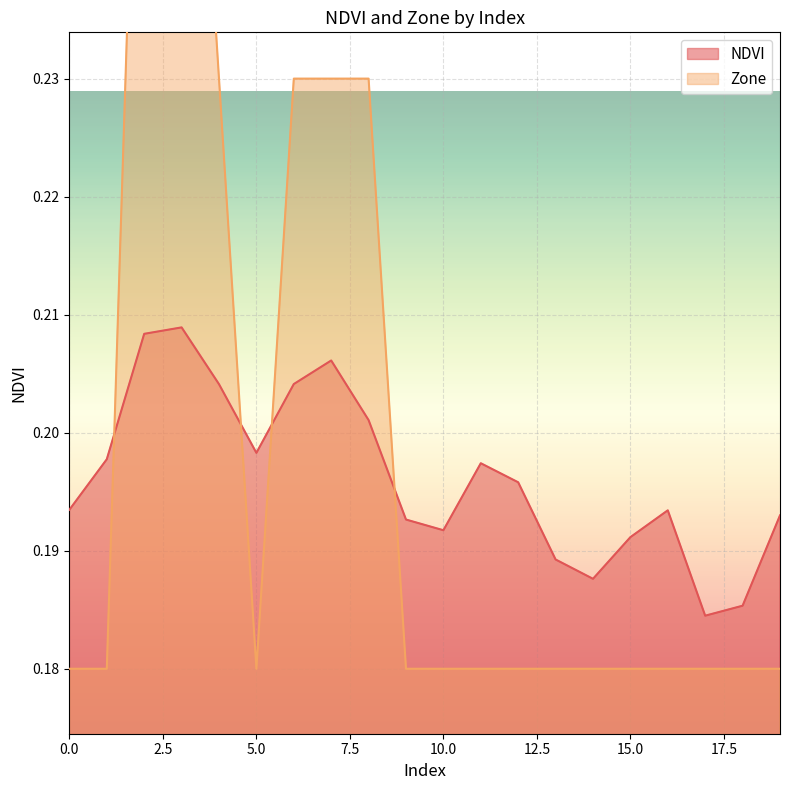

How many lines are shown in the chart?

2